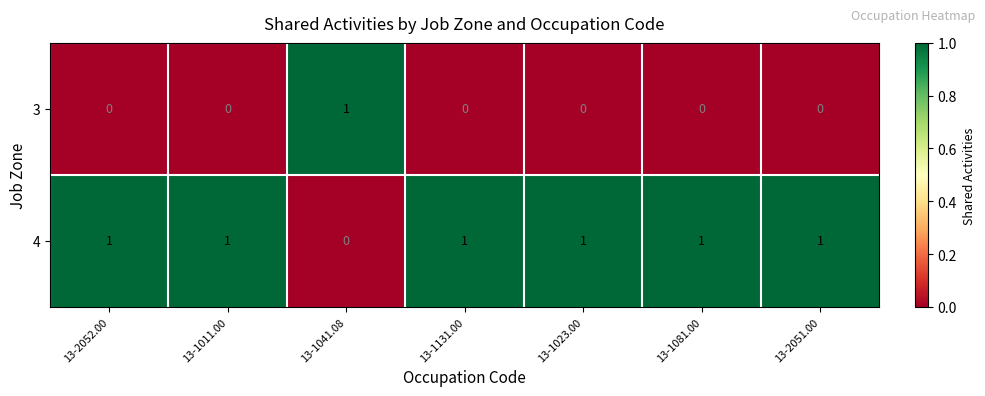

Rank the series at 13-2051.00 from lowest to highest value.

3, 4